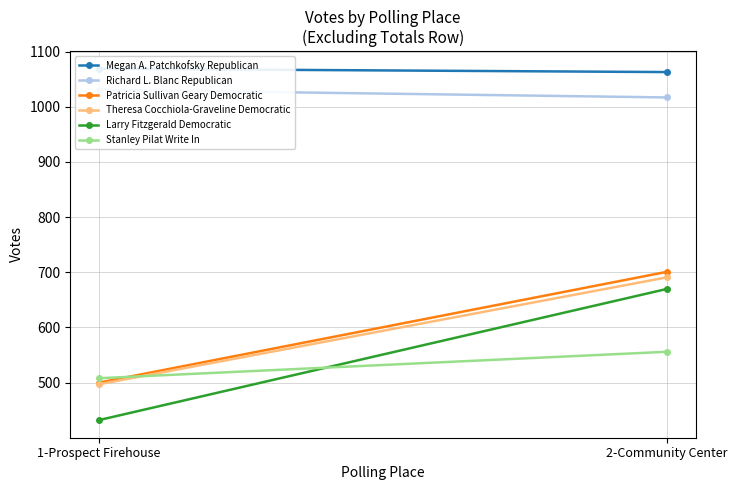

How many lines are shown in the chart?

6